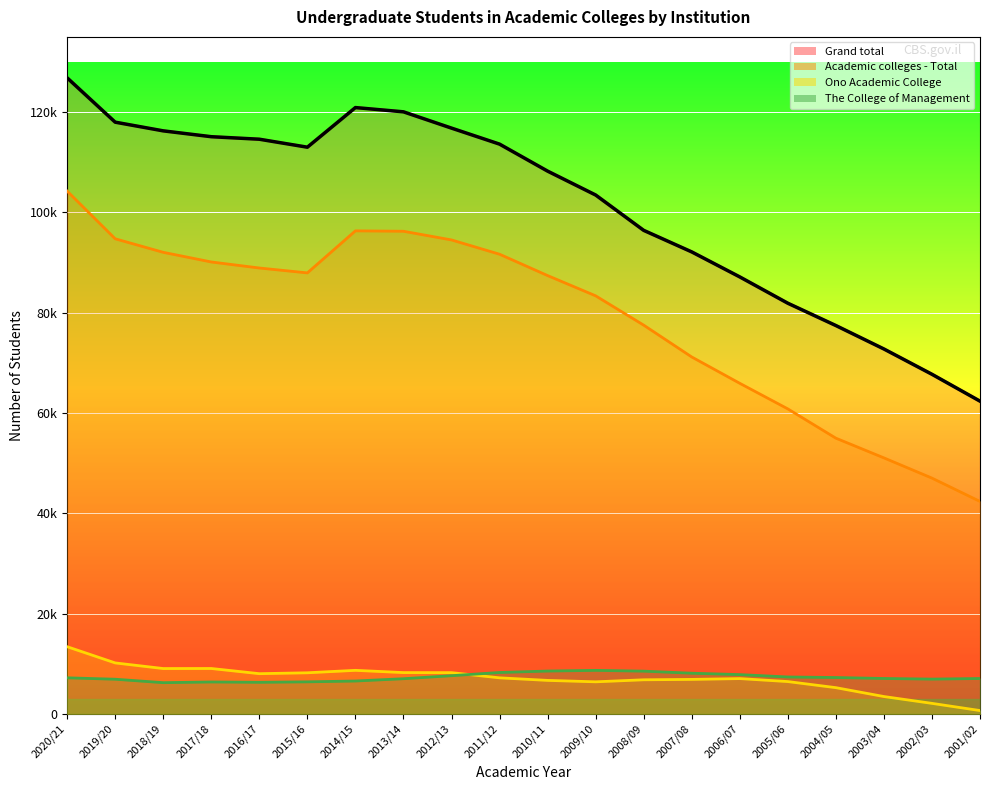

Reading left to right, list all the values displayed in this chart.

2020/21=126831	2019/20=117995	2018/19=116263	2017/18=115098	2016/17=114596	2015/16=113006	2014/15=120906	2013/14=120057	2012/13=116810	2011/12=113618	2010/11=108235	2009/10=103471	2008/09=96424	2007/08=92128	2006/07=87141	2005/06=81894	2004/05=77445	2003/04=72771	2002/03=67727	2001/02=62369